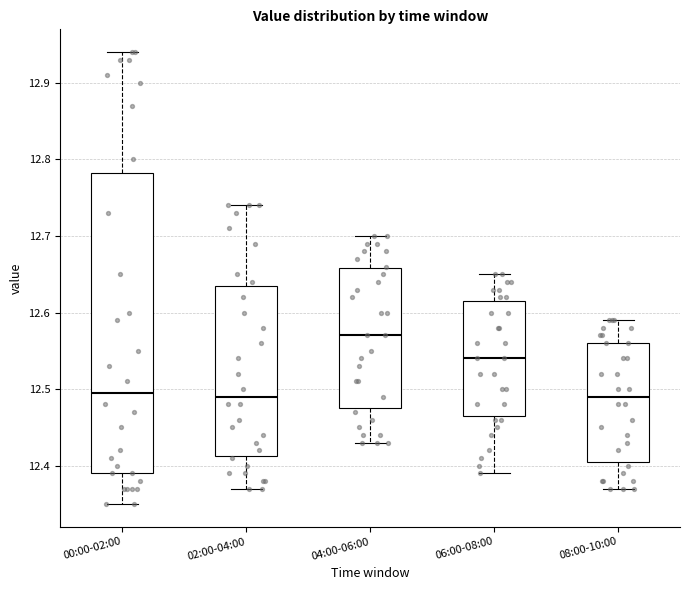

Which box is the tallest, from its lower edge to its upper edge?

00:00-02:00